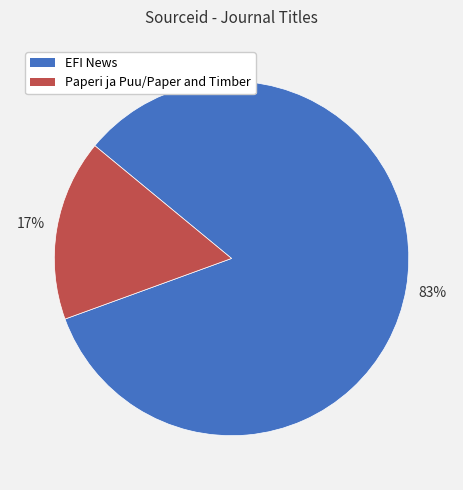

Count the number of slices in the pie.

2